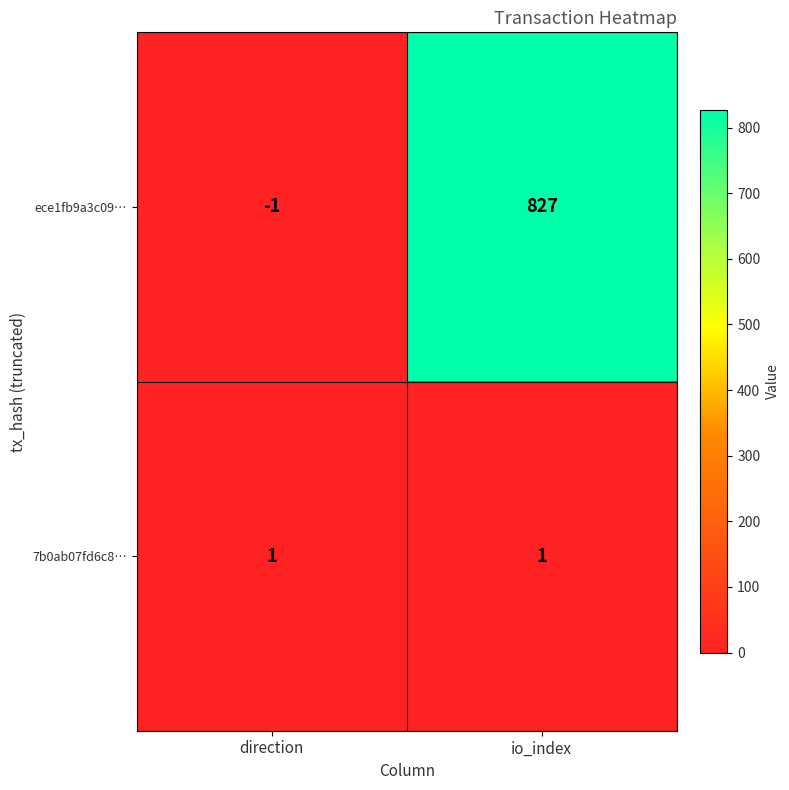

What is the difference between the ece1fb9a3c09… values at direction and io_index?

828